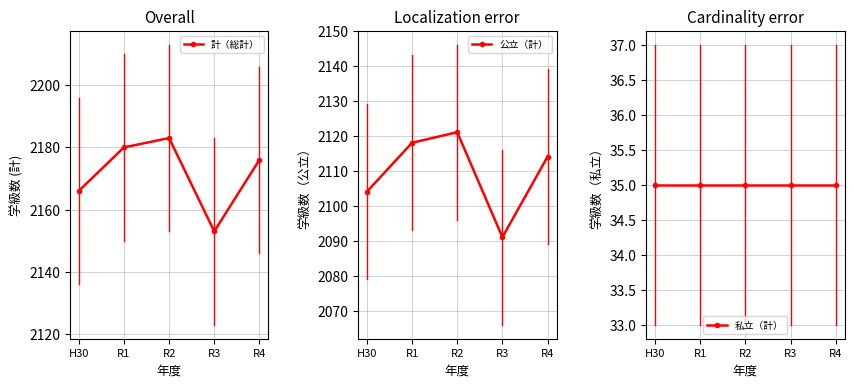

Is it true that 公立（計） equals 3743 at R1?

False